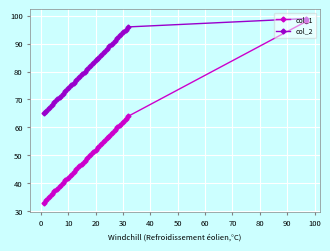

What is the value of the col_1 point at the 11th from the left?

43